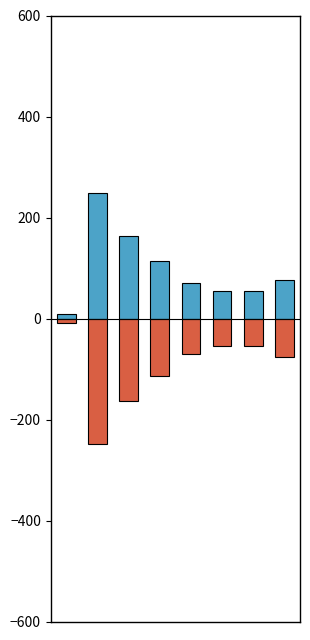

What are all the series names shown in the legend?

Калорийность, Калорийность (отриц.)